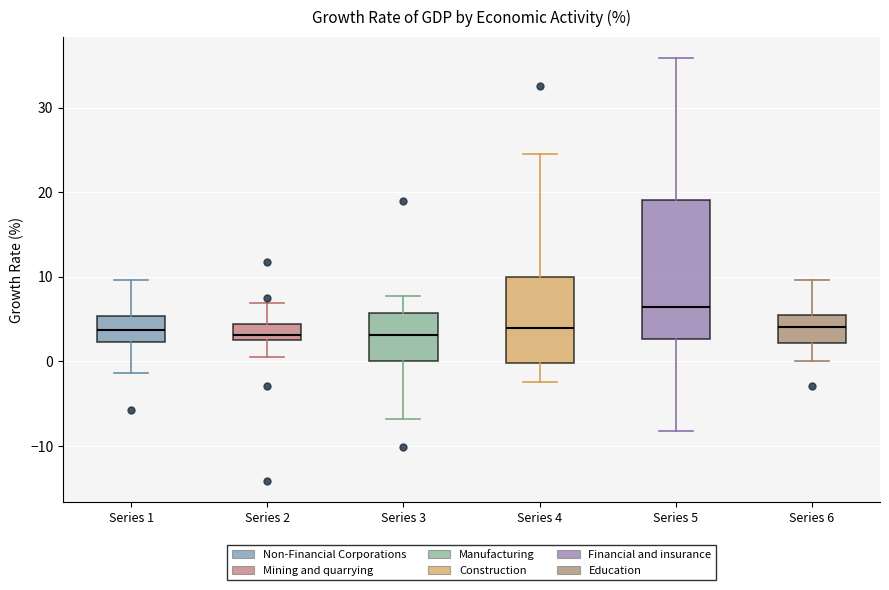

Reading left to right, transcribe this box plot: for each box, give where its median line is, the range the box spans, and where its two whiskers end, as read against the y-axis. The values are not printed on the chart, so give them approximately, as read against the axis.

Series 1: median 4, box 2 to 5, whiskers -1 to 10
Series 2: median 3 (just above the box's lower edge), box 3 to 4, whiskers 0 to 7
Series 3: median 3, box 0 to 6, whiskers -7 to 8
Series 4: median 4, box 0 to 10, whiskers -2 to 25
Series 5: median 6, box 3 to 19, whiskers -8 to 36
Series 6: median 4, box 2 to 6, whiskers 0 to 10